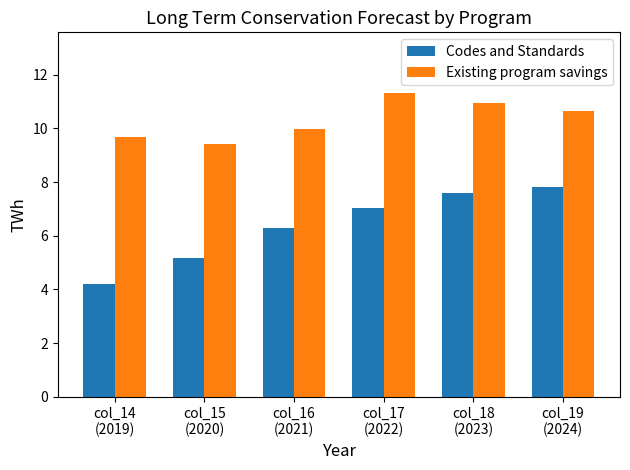

True or false: Existing program savings has a value of 11.3 at col_17
(2022).

True